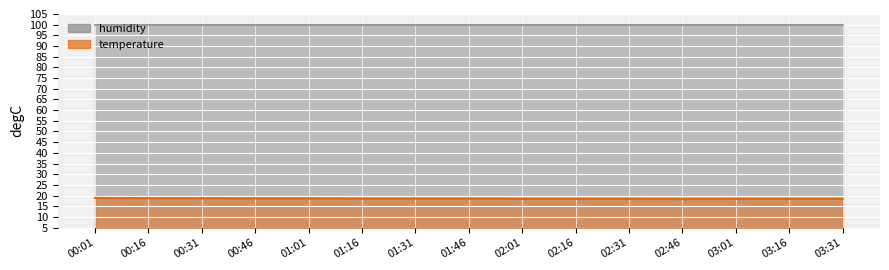

What is the value of the humidity point at the 7th from the left?

99.9